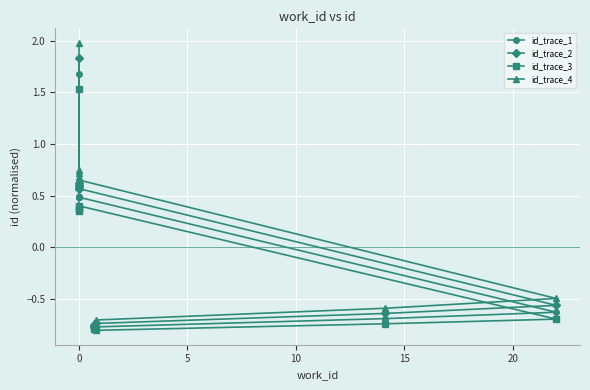

List the series in order of their overall mean, highest first.

id_trace_4, id_trace_2, id_trace_1, id_trace_3